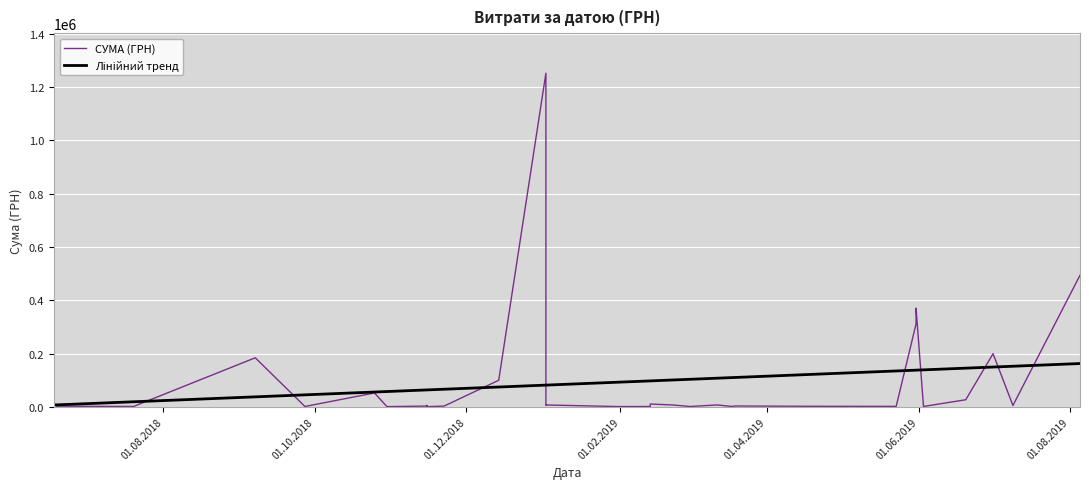

True or false: СУМА (ГРН) and Лінійний тренд cross at least once.

True